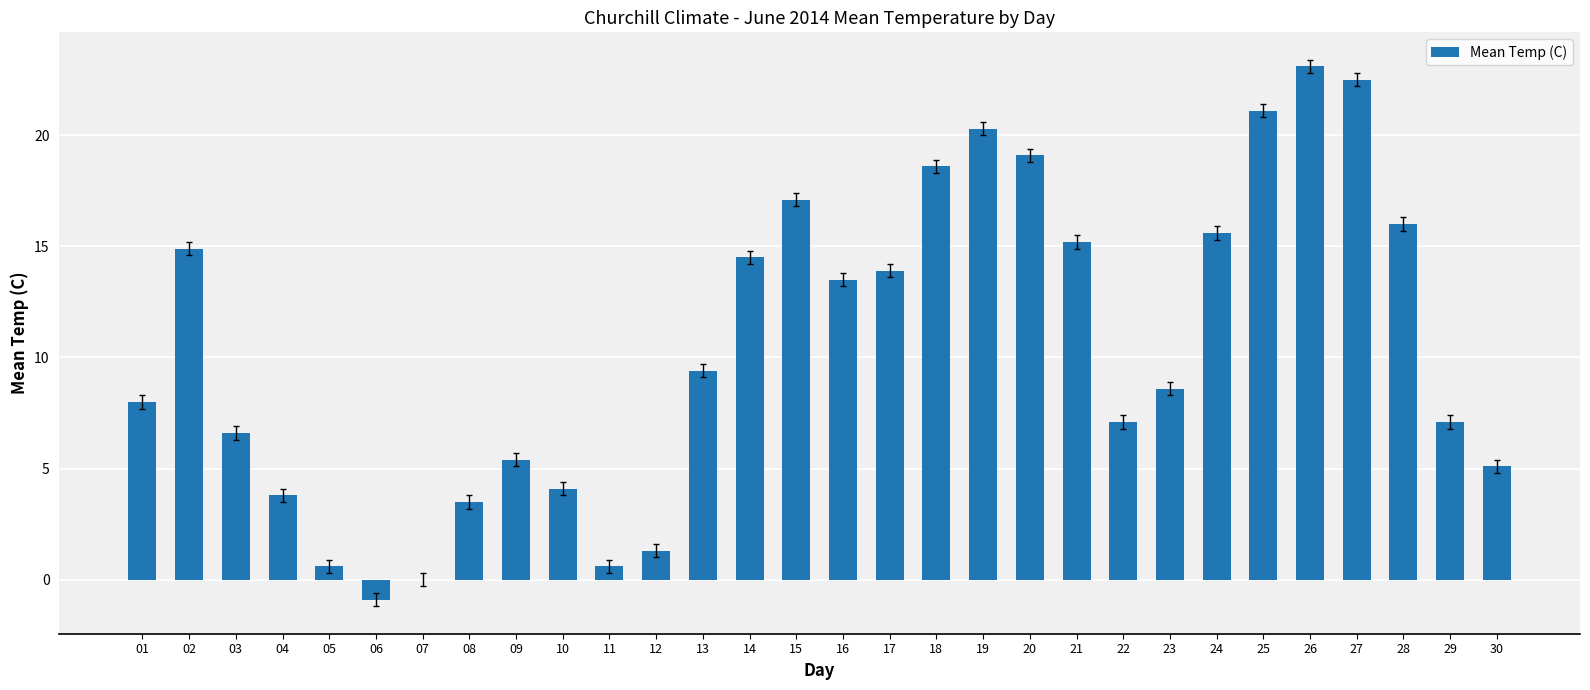

The chart shows a value of 26.0 at 20. True or false?

False